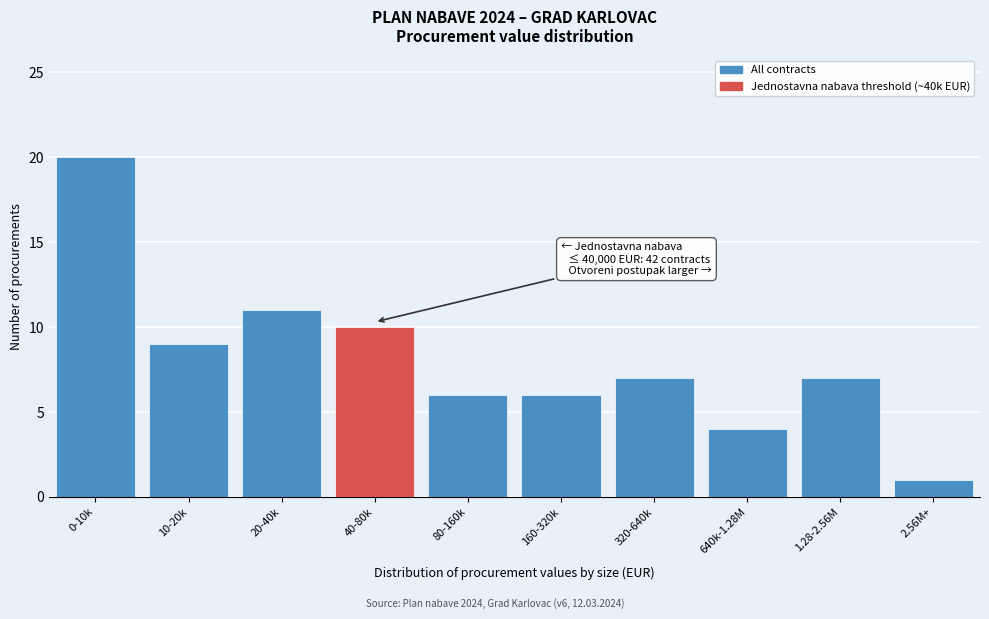

Reading left to right, list all the values displayed in this chart.

0-10k=20	10-20k=9	20-40k=11	40-80k=10	80-160k=6	160-320k=6	320-640k=7	640k-1.28M=4	1.28-2.56M=7	2.56M+=1